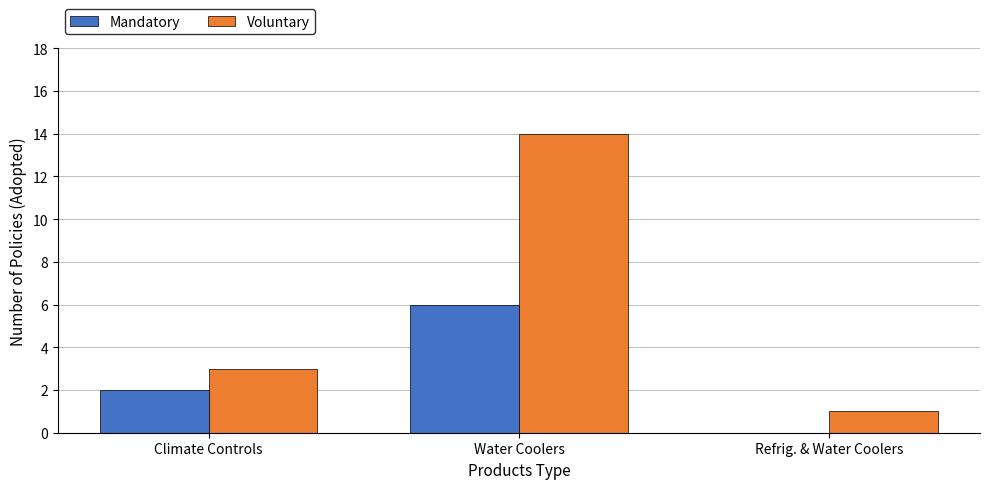

What are all the series names shown in the legend?

Mandatory, Voluntary